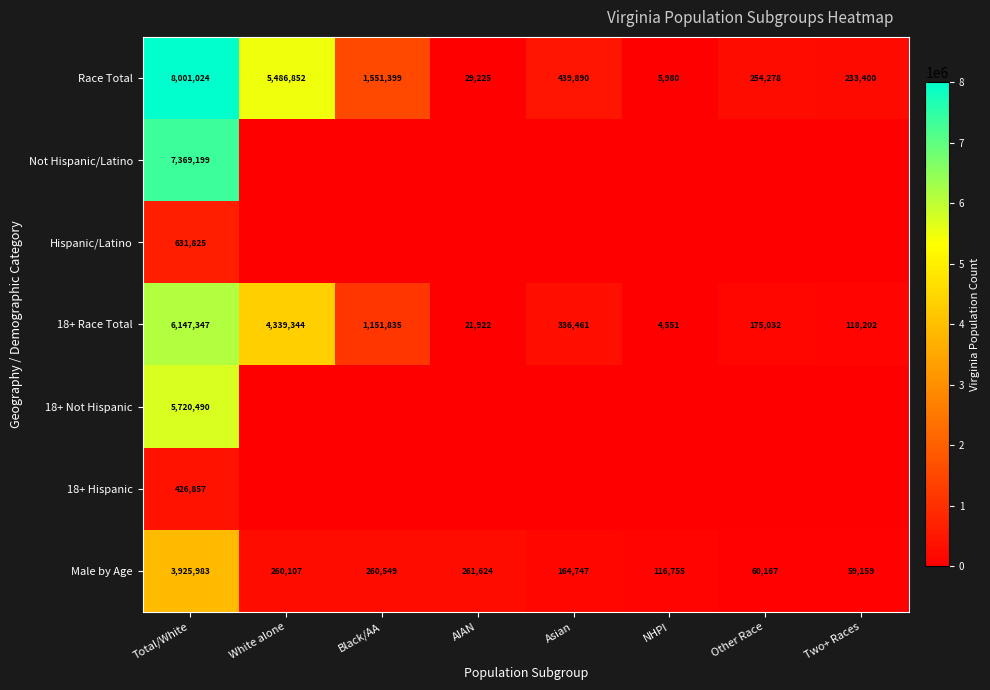

Where does the Male by Age series first go above 260107?

Total/White